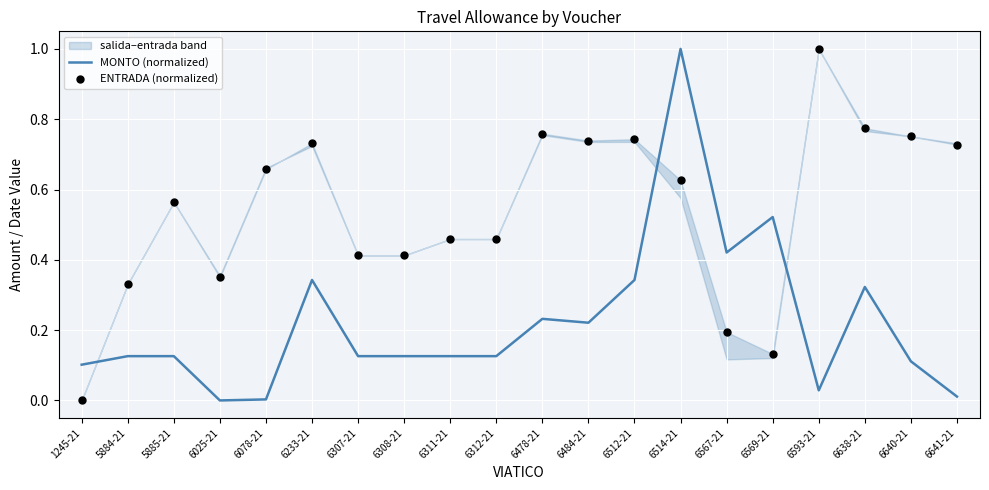

Which series contains the highest Y value?

MONTO (normalized)